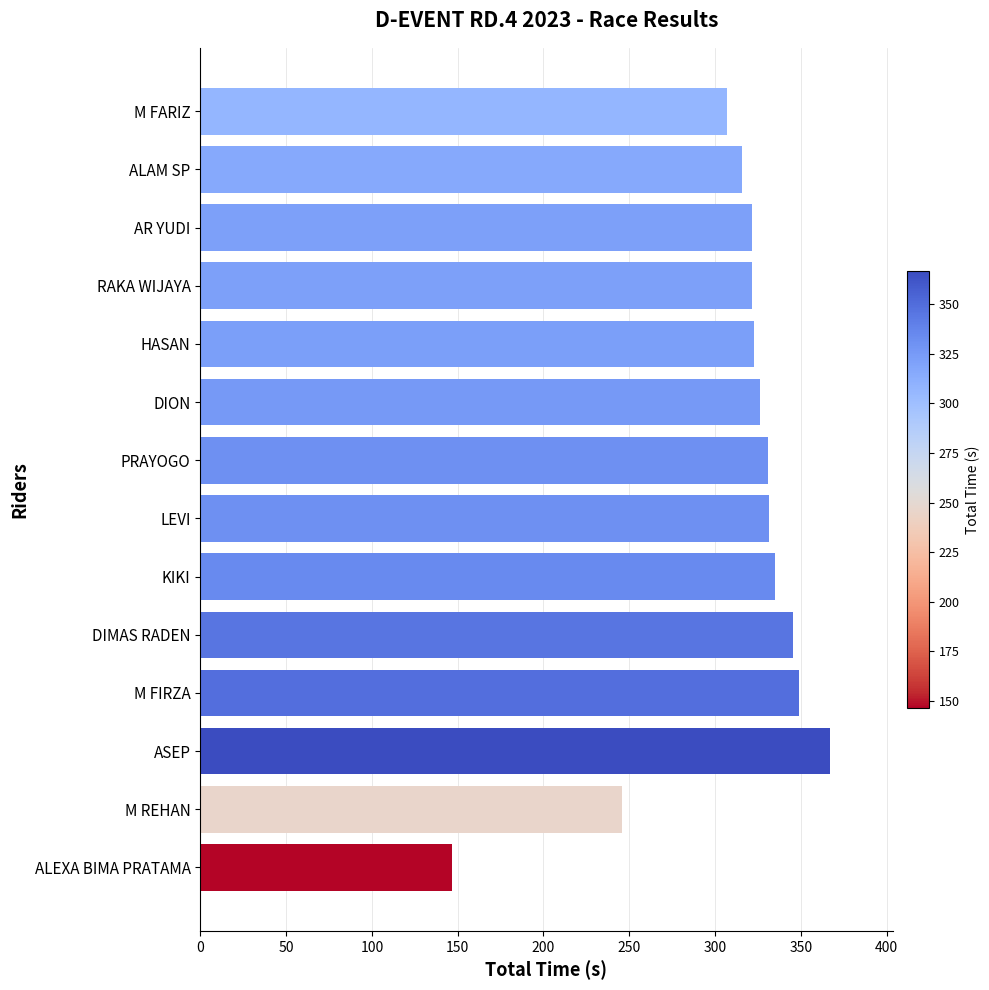

What is the label of the 3rd bar from the bottom?

ASEP